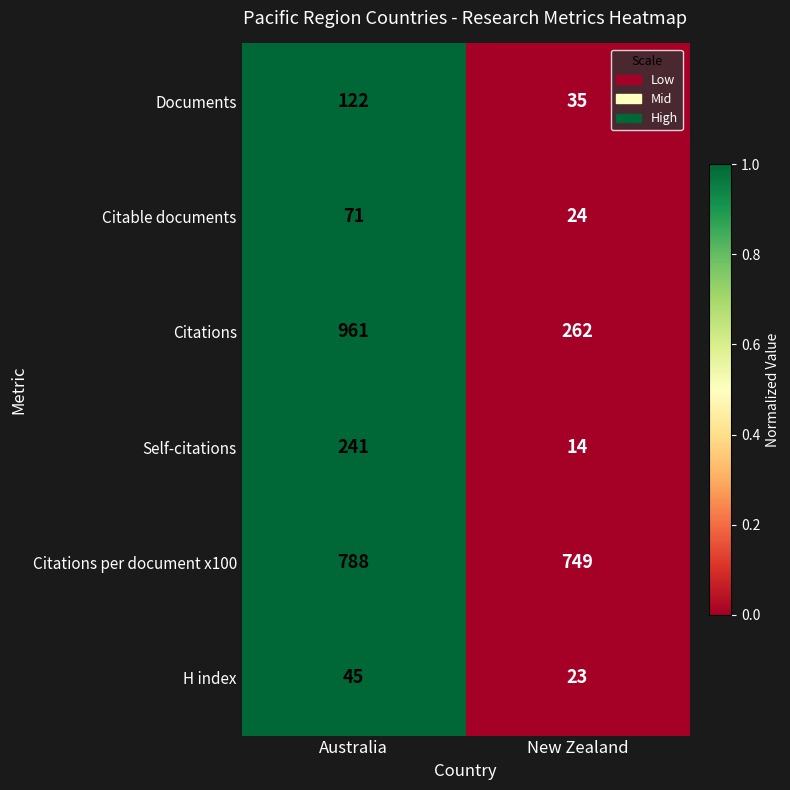

Reading right to left, list all the values displayed in this chart.

Documents: 35	122
Citable documents: 24	71
Citations: 262	961
Self-citations: 14	241
Citations per document x100: 749	788
H index: 23	45